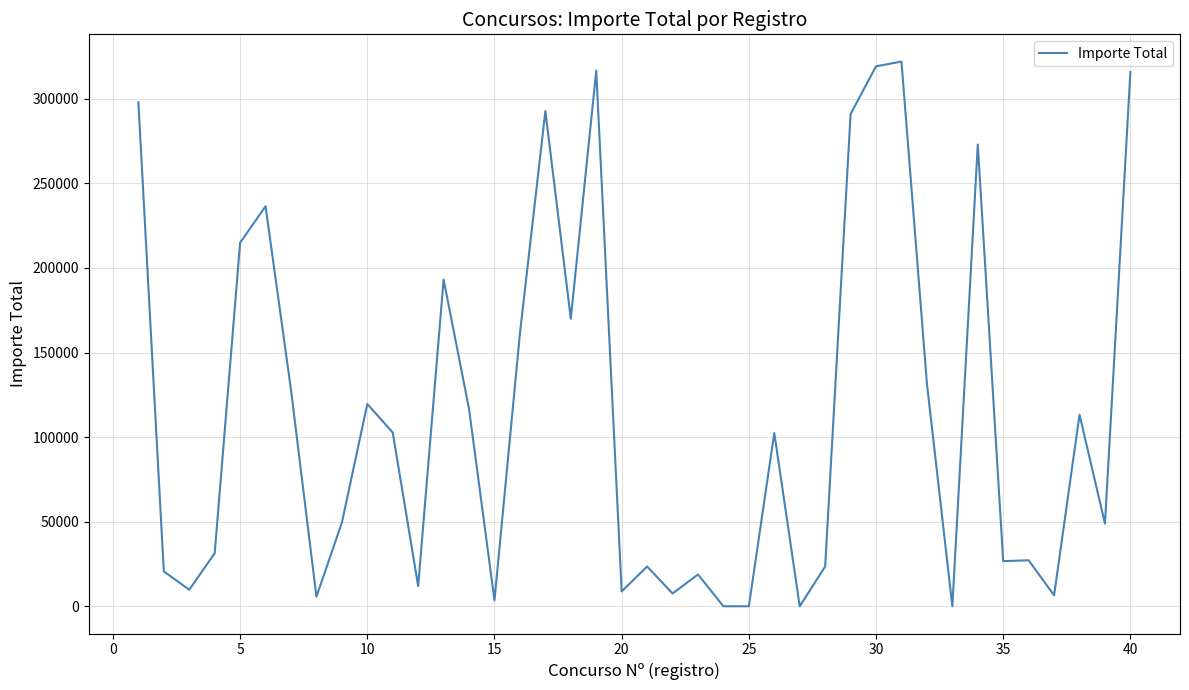

What is the difference between the maximum and minimum values?

322002.0